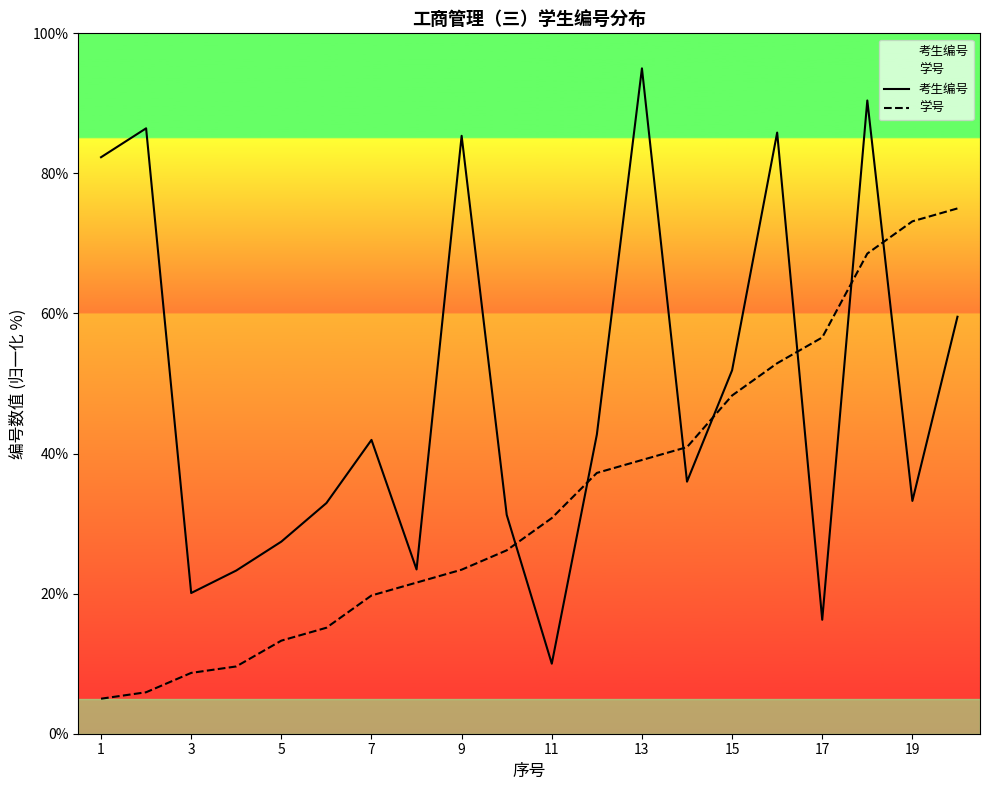

How many interior local peaks does the 考生编号 series have?

6